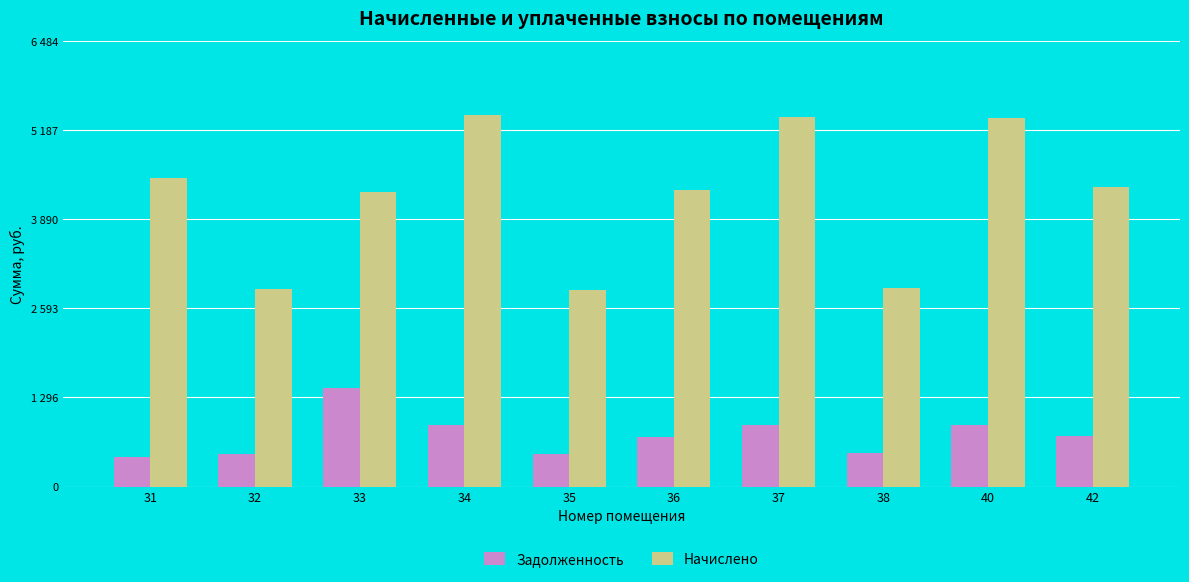

At which category is the sum across all series the highest?

34